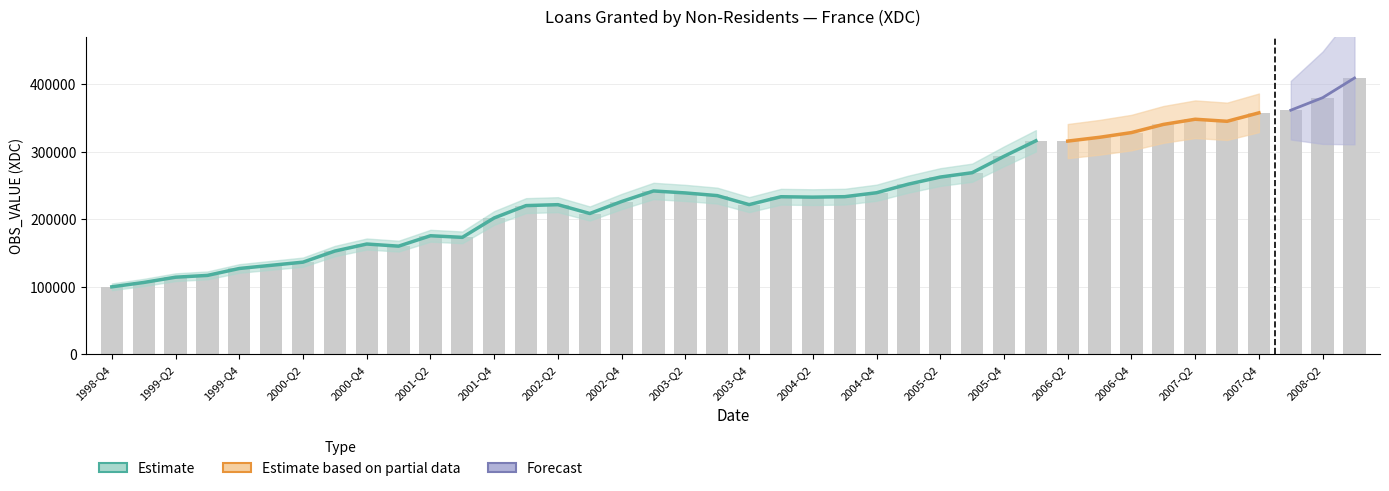

What is the value of the 9th bar from the left?

163545